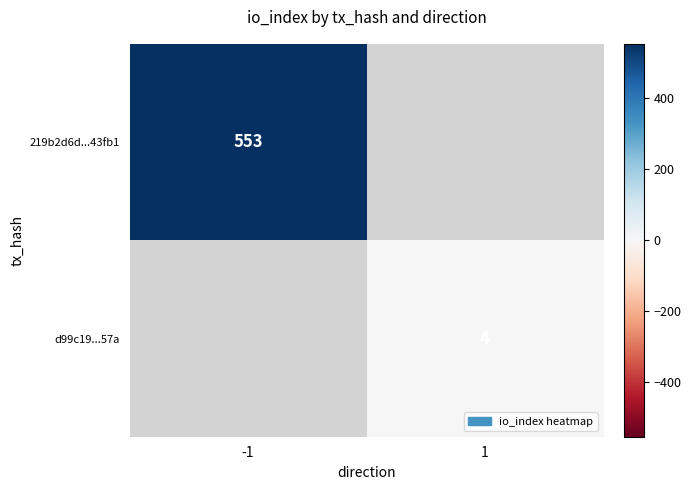

Is it true that 219b2d6d...43fb1 equals 321.0 at -1?

False